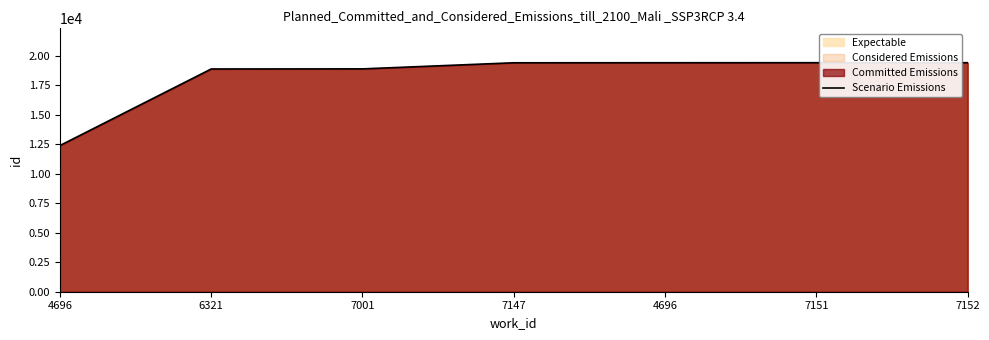

What is the difference between the maximum and second lowest values?

534